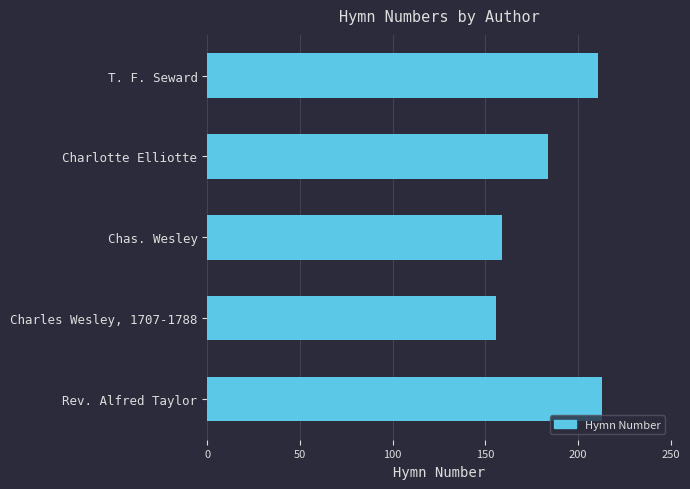

Does the chart contain stacked bars?

No